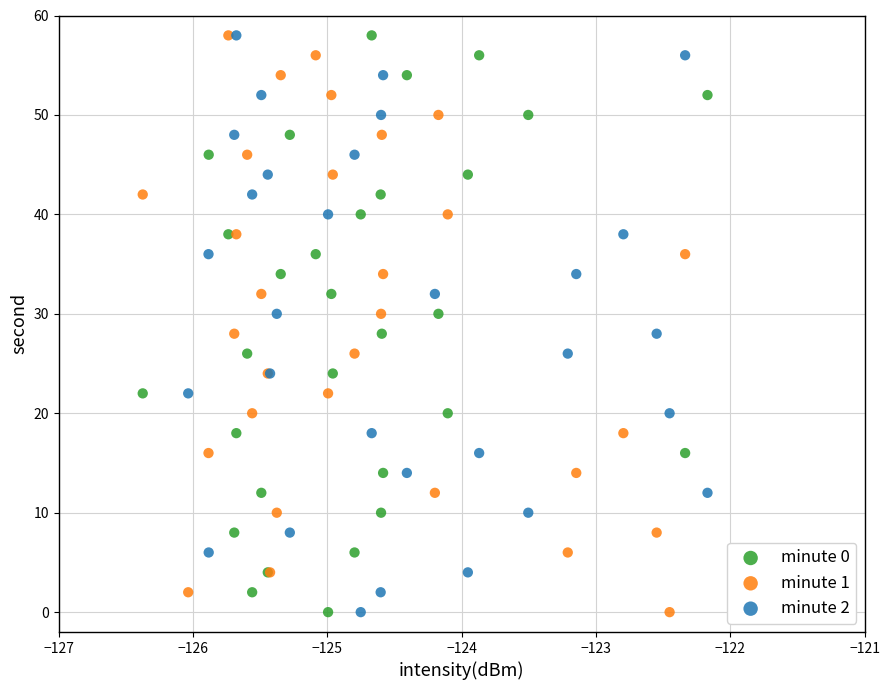

What are all the series names shown in the legend?

minute 0, minute 1, minute 2